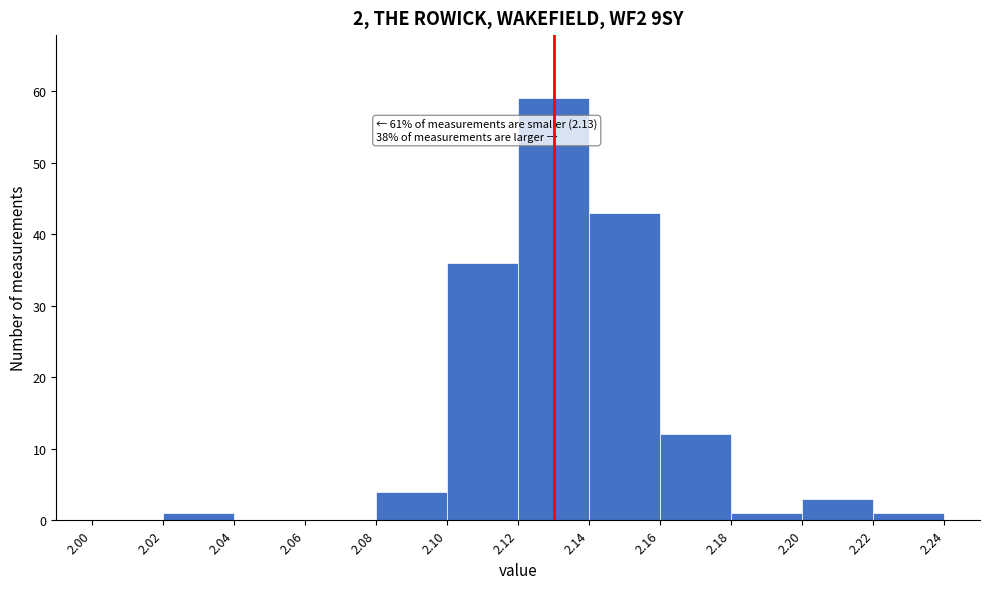

Over which range of the x-axis is the bar tallest?

2.12 to 2.14